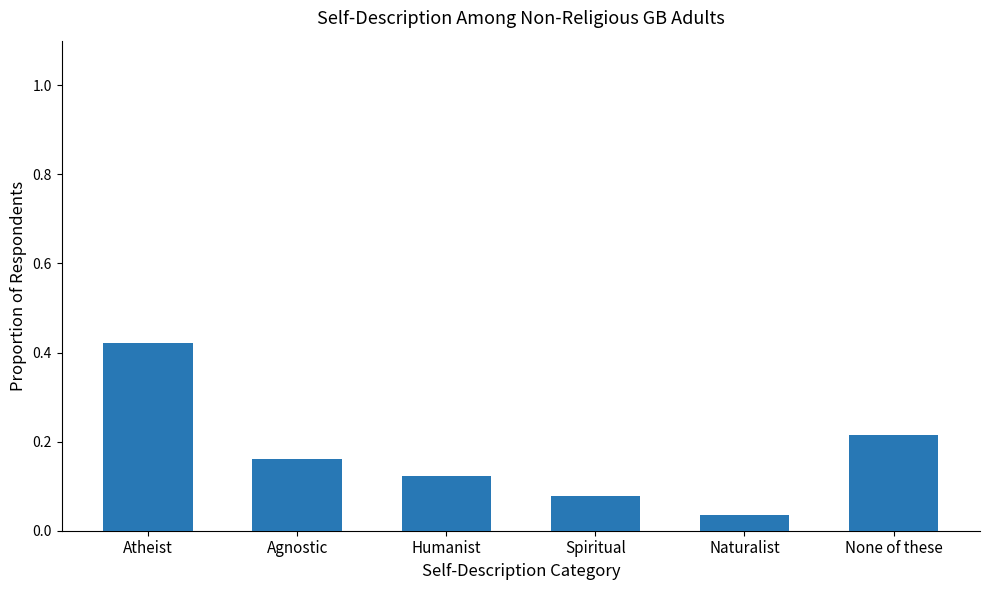

What is the sum of the values at Agnostic and Humanist?

0.3